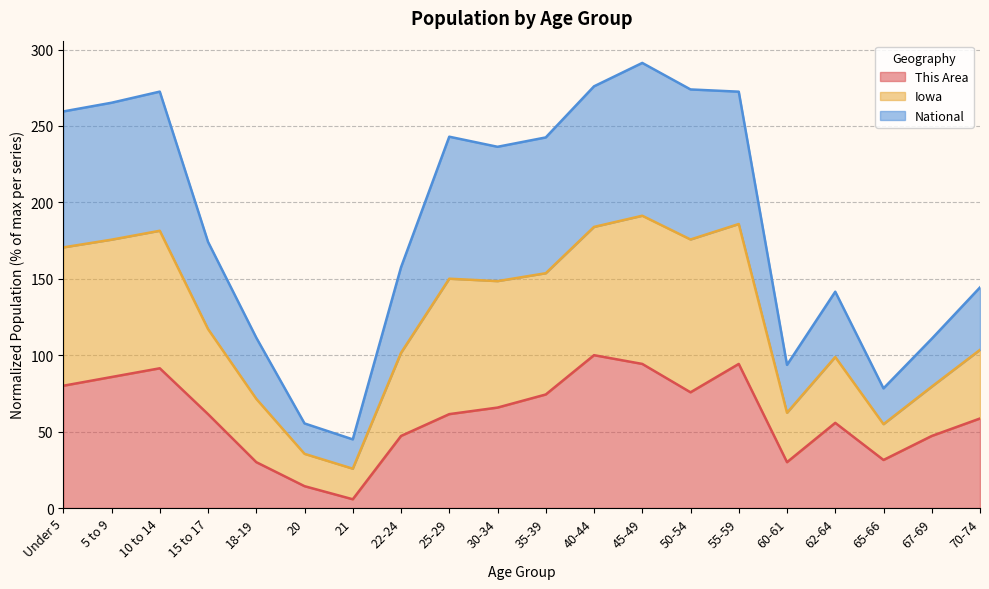

At which category does Iowa reach its first local valley?

21